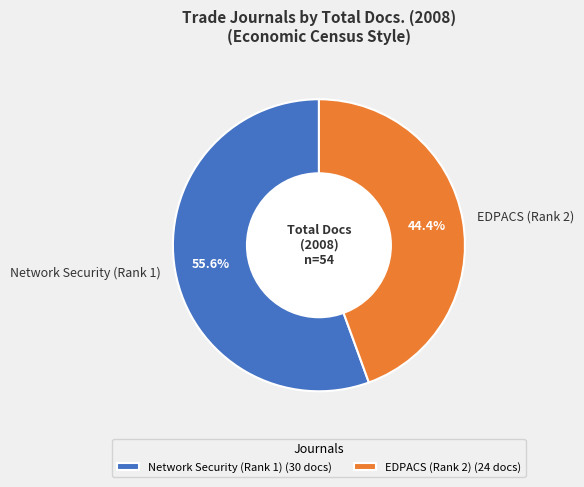

Count the number of slices in the pie.

2